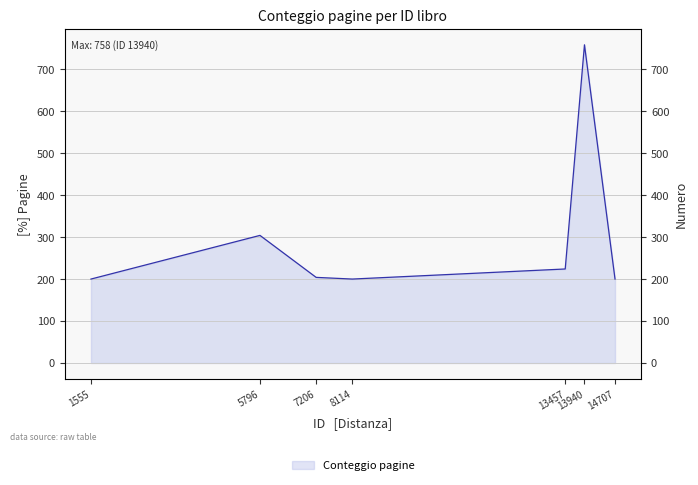

Rank the categories by value from lowest to highest.

1555, 8114, 14707, 7206, 13457, 5796, 13940